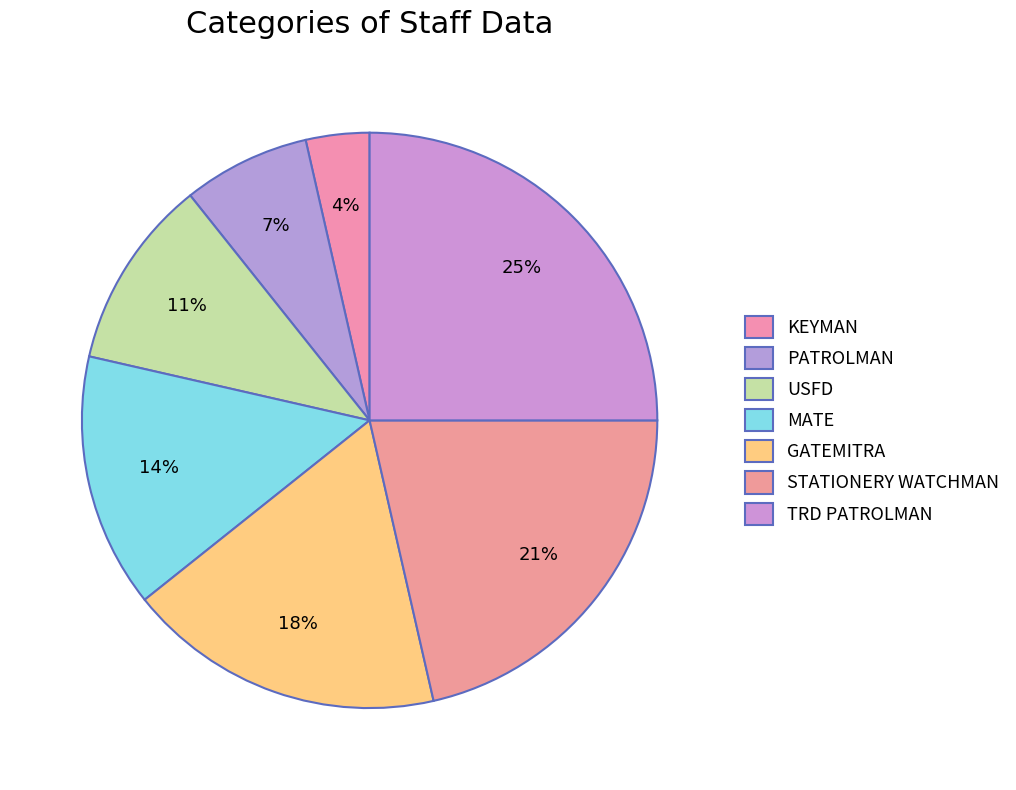

Count the number of slices in the pie.

7